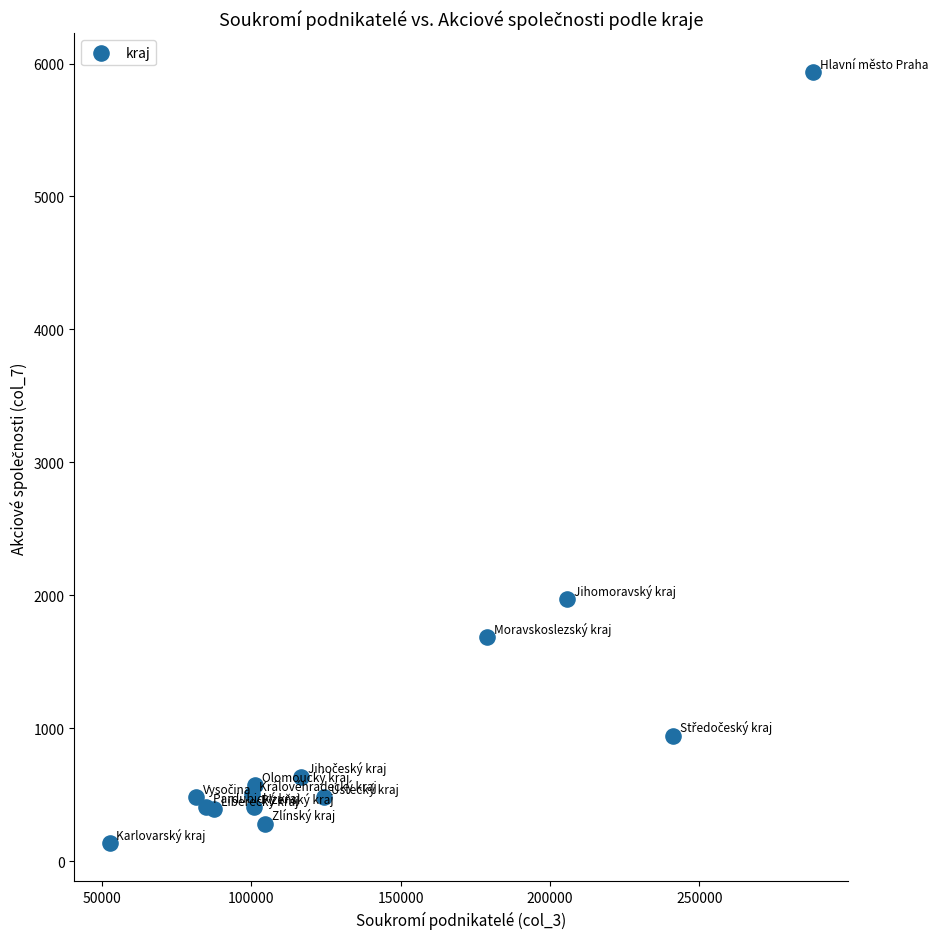

What Y value in the scatter plot is closest to 3037?

1970